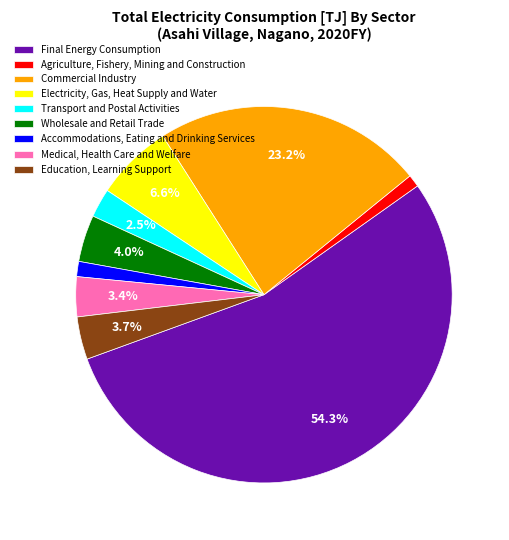

To the nearest percent, what portion does Wholesale and Retail Trade represent?

4%